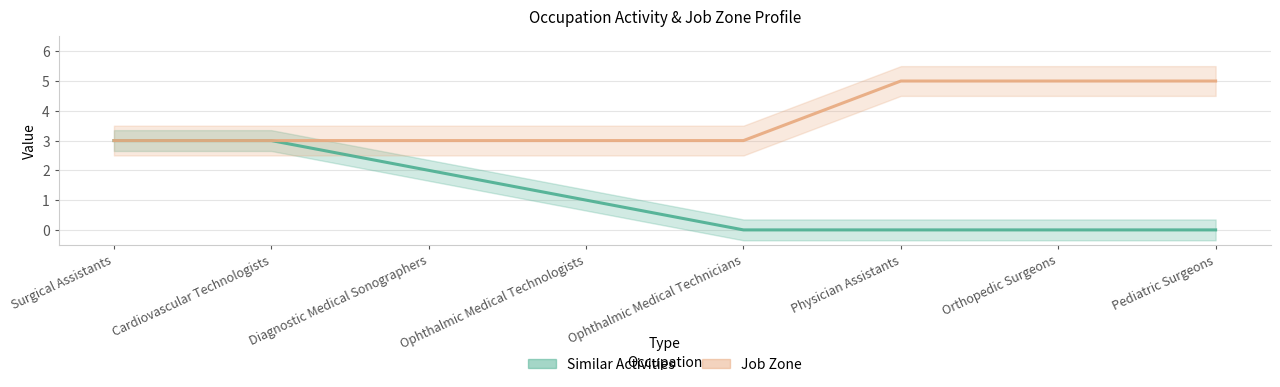

How many values in the Similar Activities series exceed 1?

3